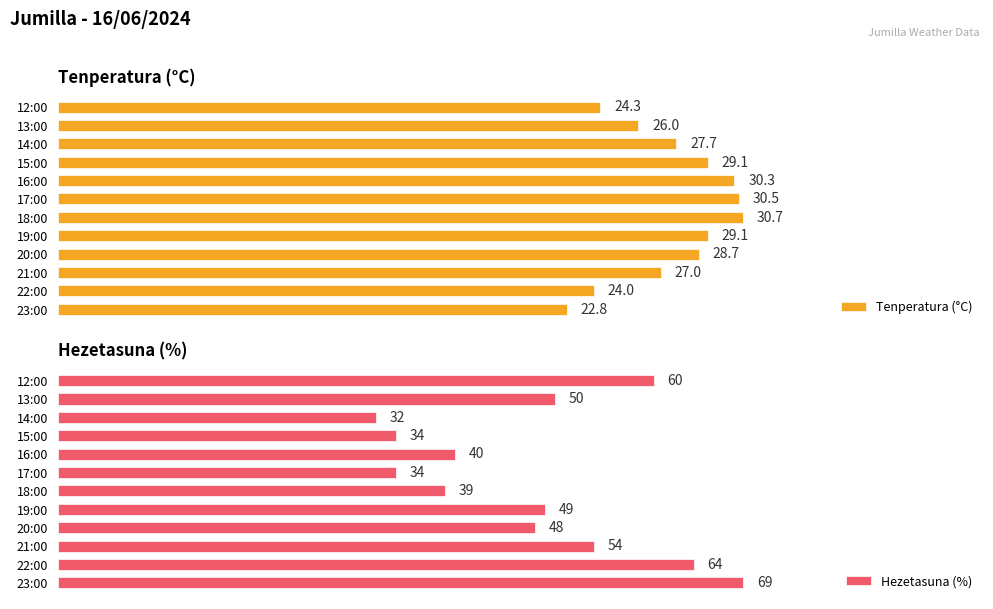

What is the average value of the Hezetasuna (%) series?

47.8